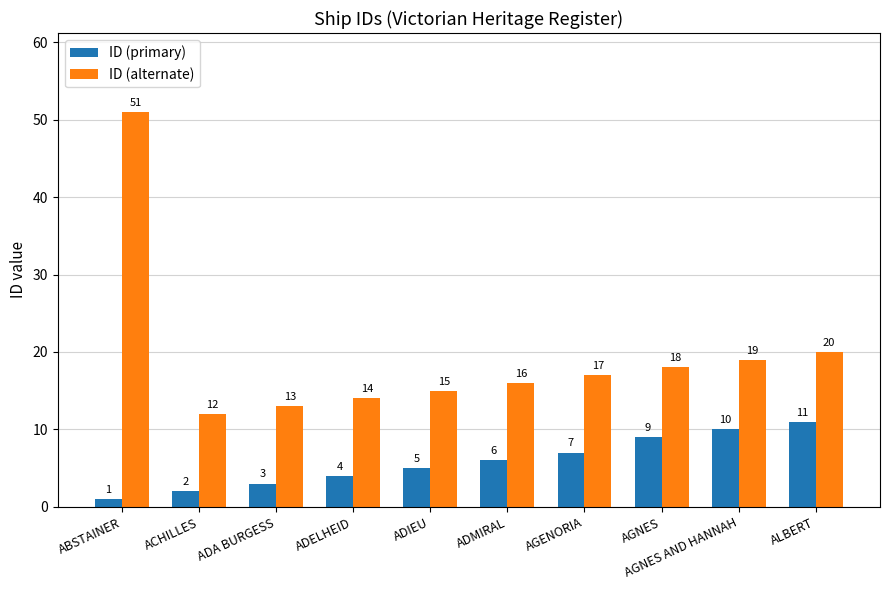

Are the bars horizontal?

No